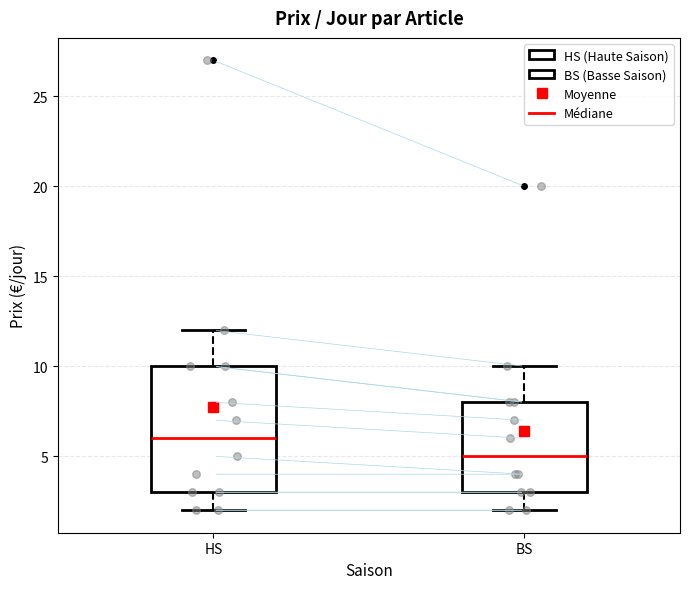

Reading left to right, read every box against the y-axis: the position of its median line, the range the box covers, and the ends of its whiskers. The values are not printed on the chart, so give them approximately, as read against the axis.

HS: median 6, box 3 to 10, whiskers 2 to 12
BS: median 5, box 3 to 8, whiskers 2 to 10